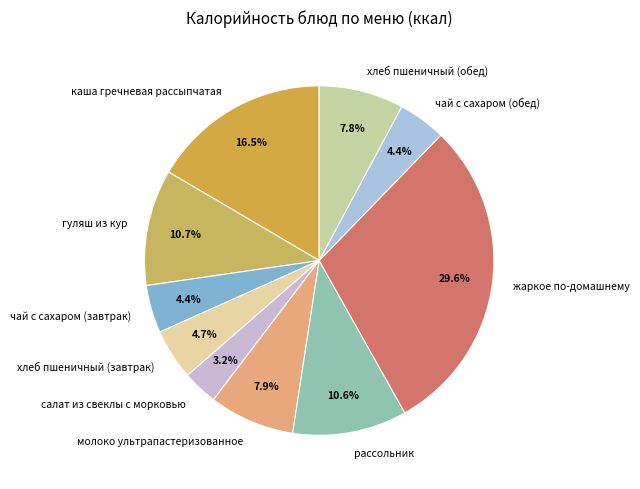

Is it true that гуляш из кур is 11% of the pie?

True